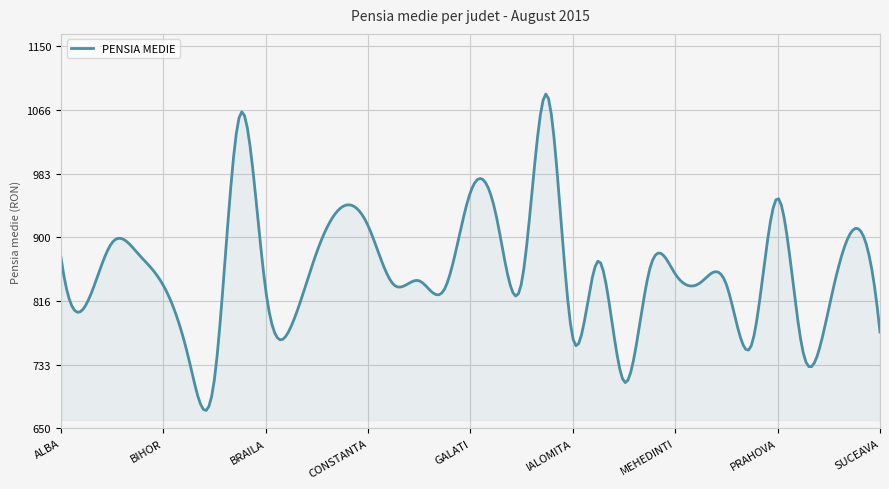

What is the minimum value shown in the chart?

673.5